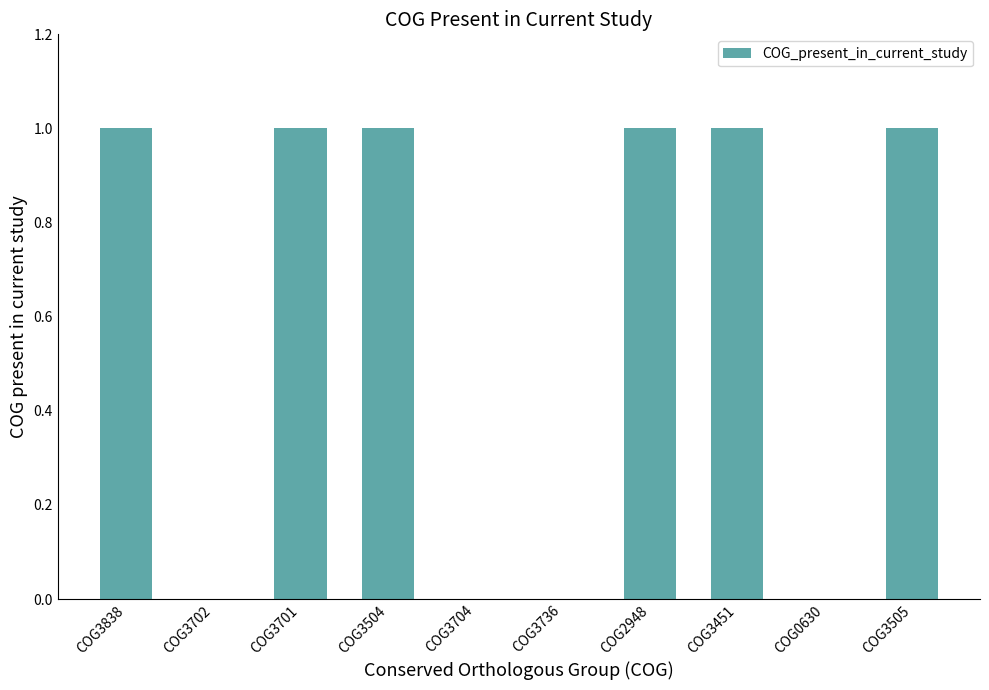

The value at COG3451 is 1. True or false?

True